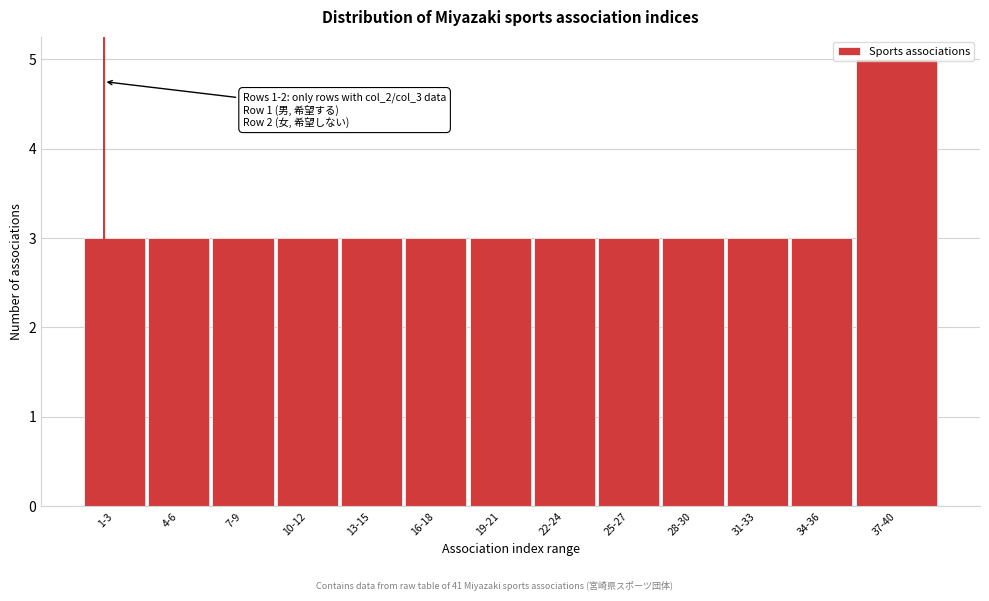

What is the sum of the values at 10-12 and 7-9?

6